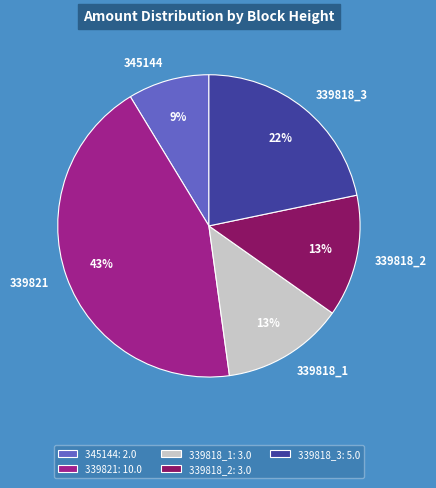

How many slices are in this pie chart?

5